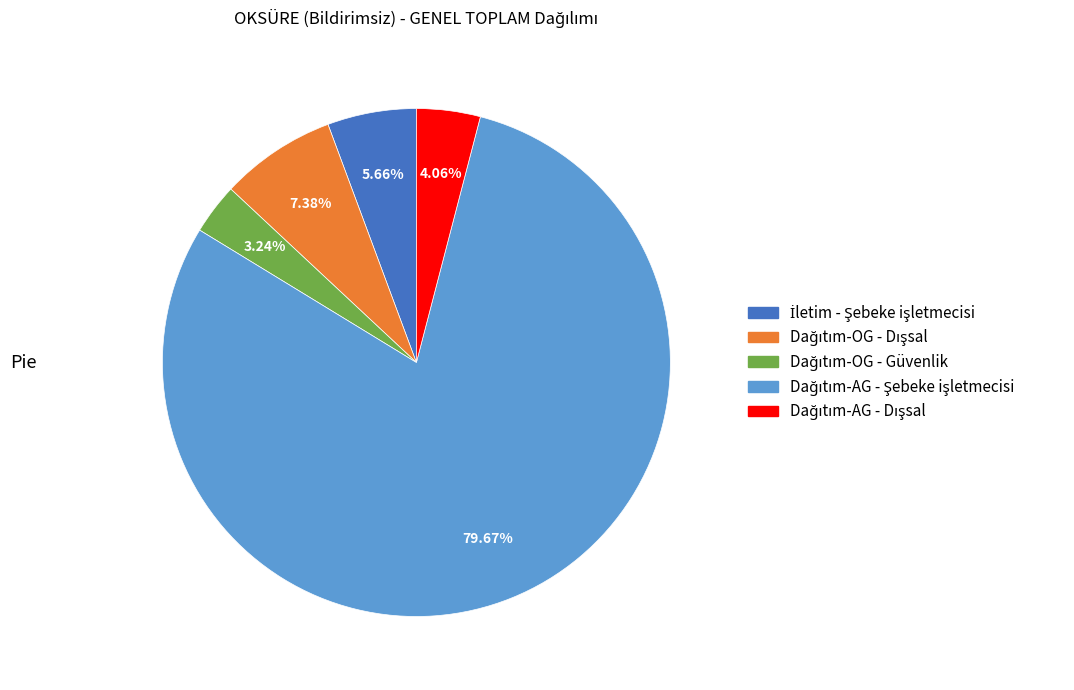

Is there any slice that represents more than half of the pie?

Yes